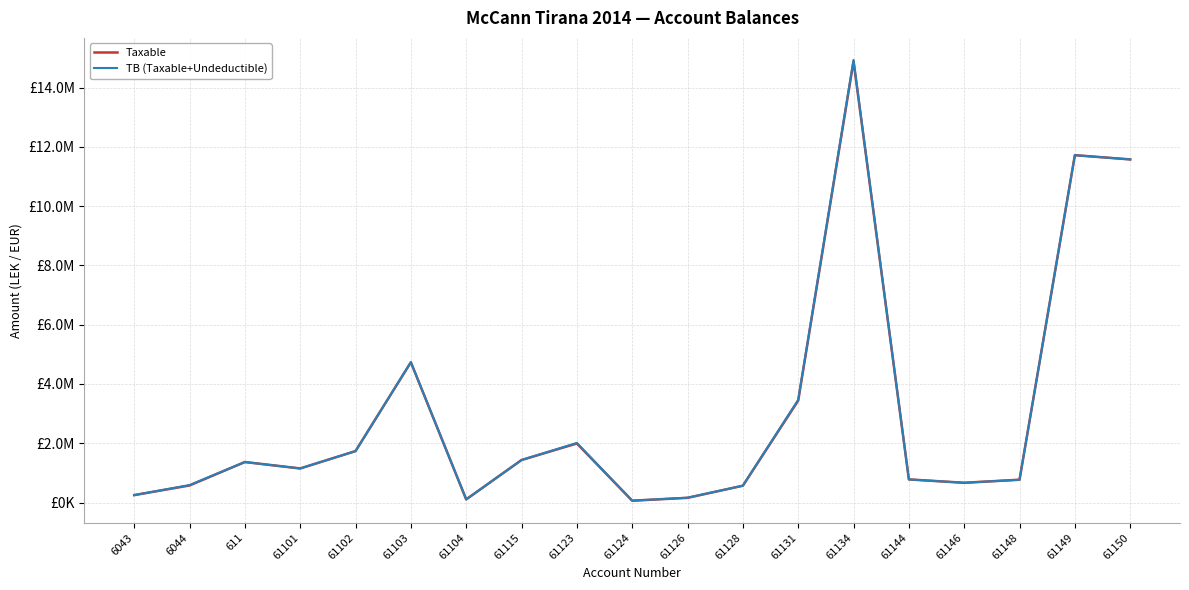

Does the chart have visible grid lines?

Yes